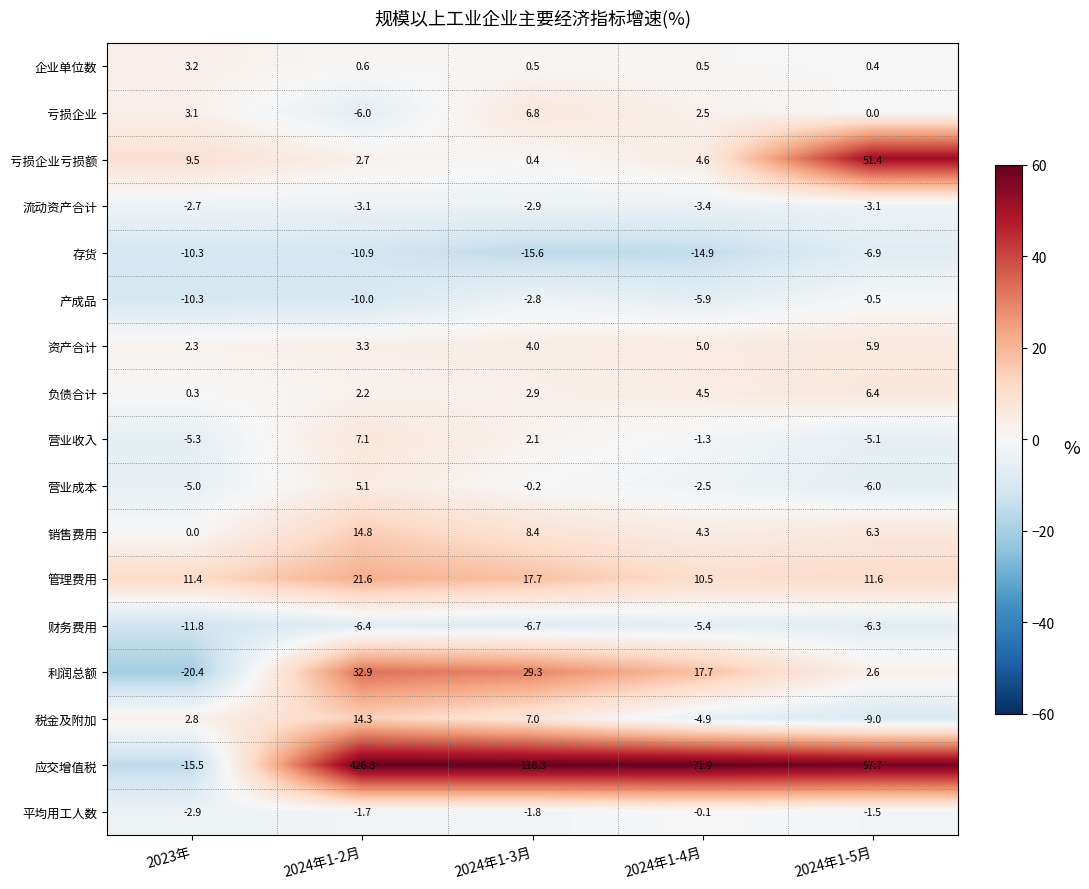

Rank the series by their maximum value, from lowest to highest.

存货, 财务费用, 流动资产合计, 产成品, 平均用工人数, 企业单位数, 营业成本, 资产合计, 负债合计, 亏损企业, 营业收入, 税金及附加, 销售费用, 管理费用, 利润总额, 亏损企业亏损额, 应交增值税